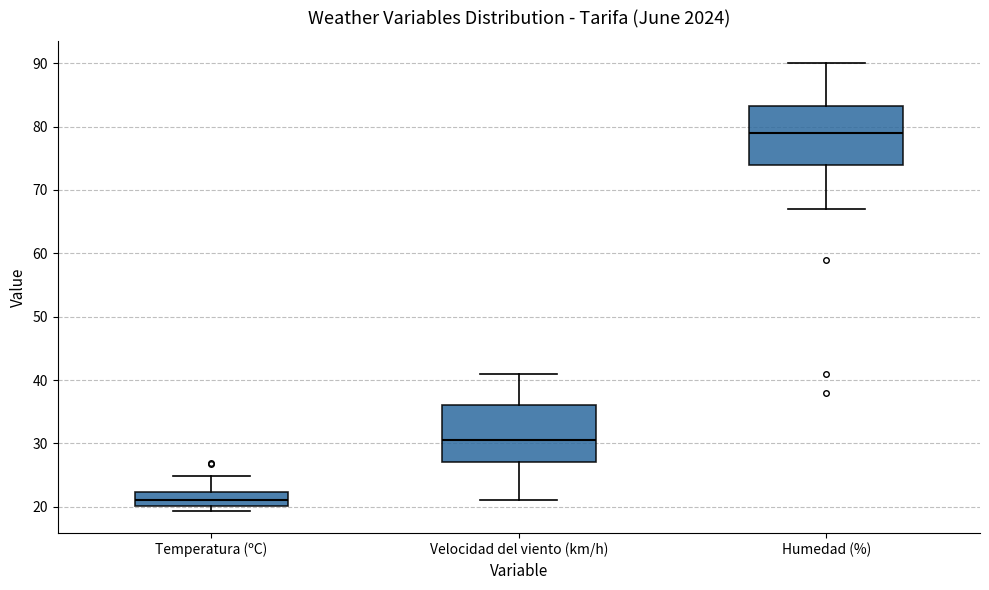

Reading left to right, transcribe this box plot: for each box, give where its median line is, the range the box spans, and where its two whiskers end, as read against the y-axis. The values are not printed on the chart, so give them approximately, as read against the axis.

Temperatura (ºC): median 21, box 20 to 22, whiskers 19 to 25
Velocidad del viento (km/h): median 31, box 27 to 36, whiskers 21 to 41
Humedad (%): median 79, box 74 to 83, whiskers 67 to 90